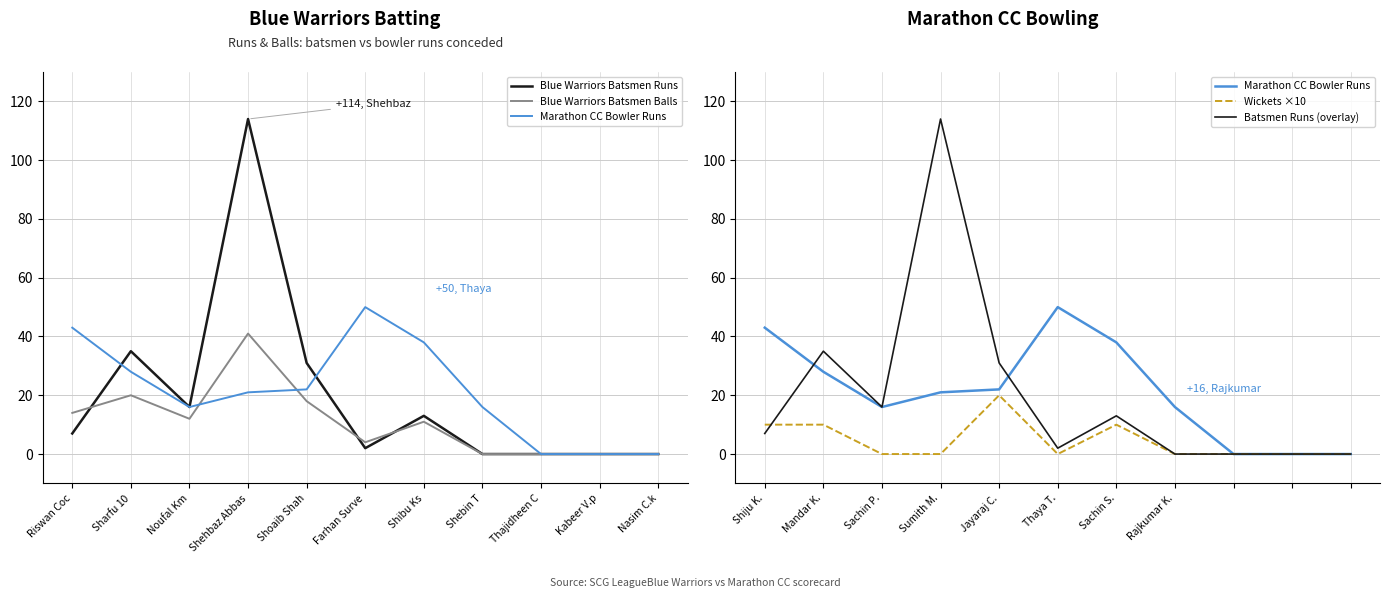

In Blue Warriors Batsmen Runs, how many points are lower than both neighbors (excluding endpoints)?

2